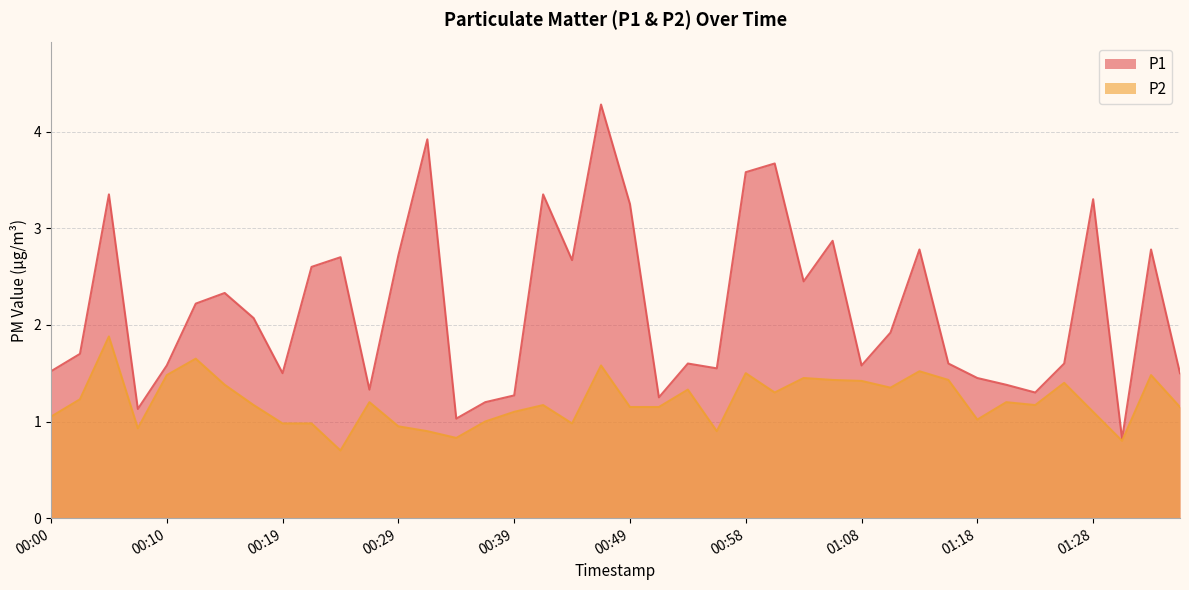

True or false: P1 and P2 intersect in this chart.

False